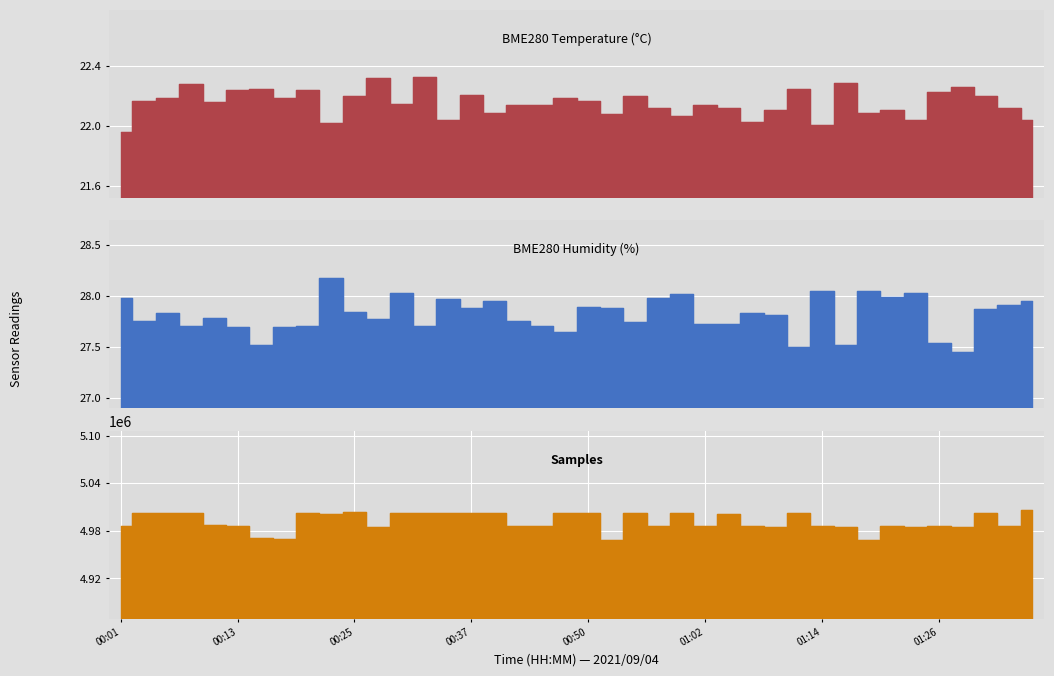

True or false: BME280_temperature and BME280_humidity cross at least once.

False